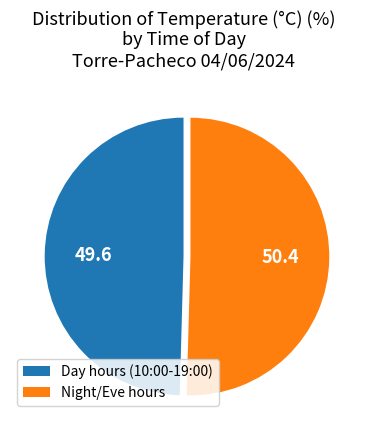

Is it true that Night/Eve hours is 50% of the pie?

True